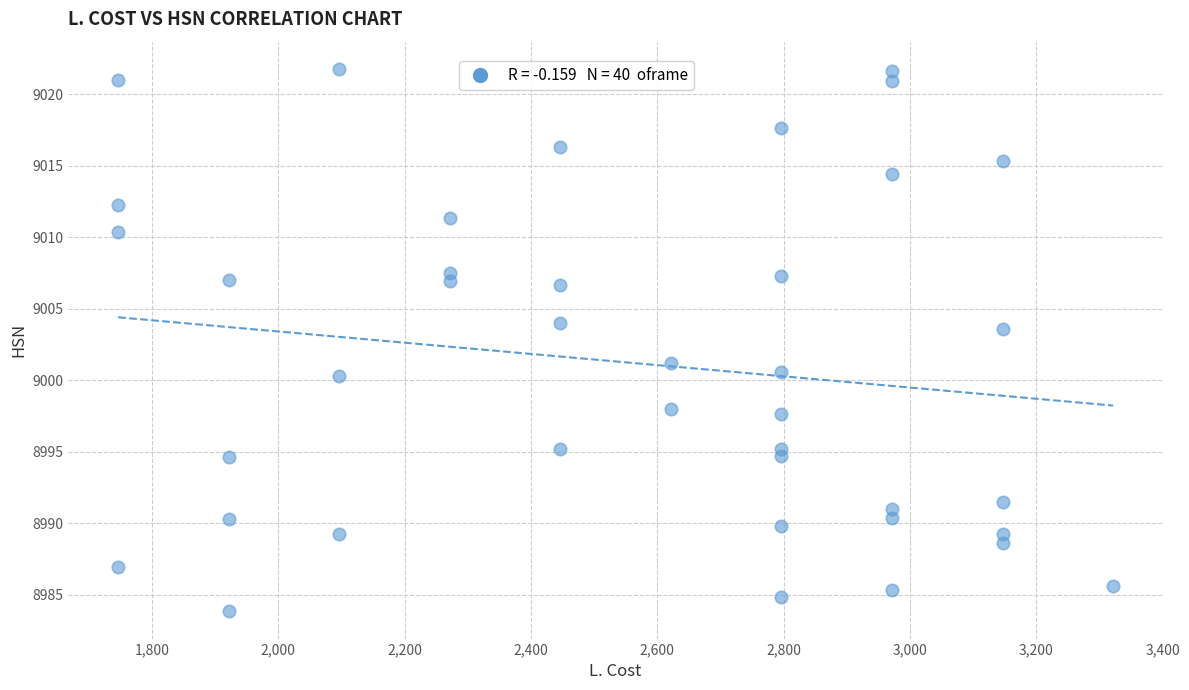

What is the range of X values (max minus min)?

1575.0